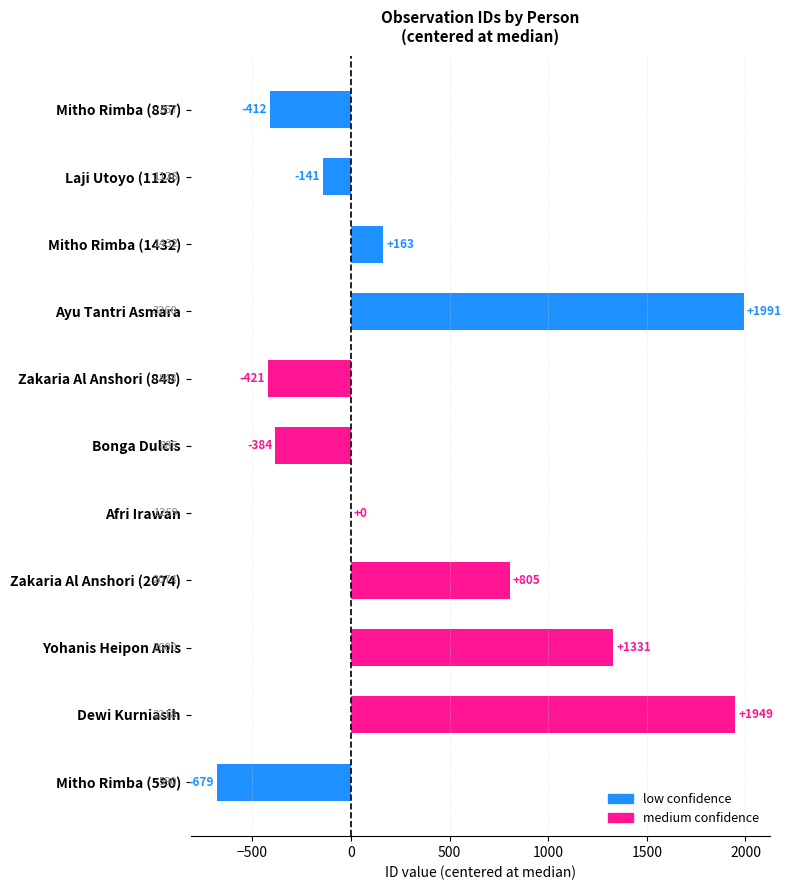

Between Dewi Kurniasih and Mitho Rimba (857), which is larger?

Dewi Kurniasih